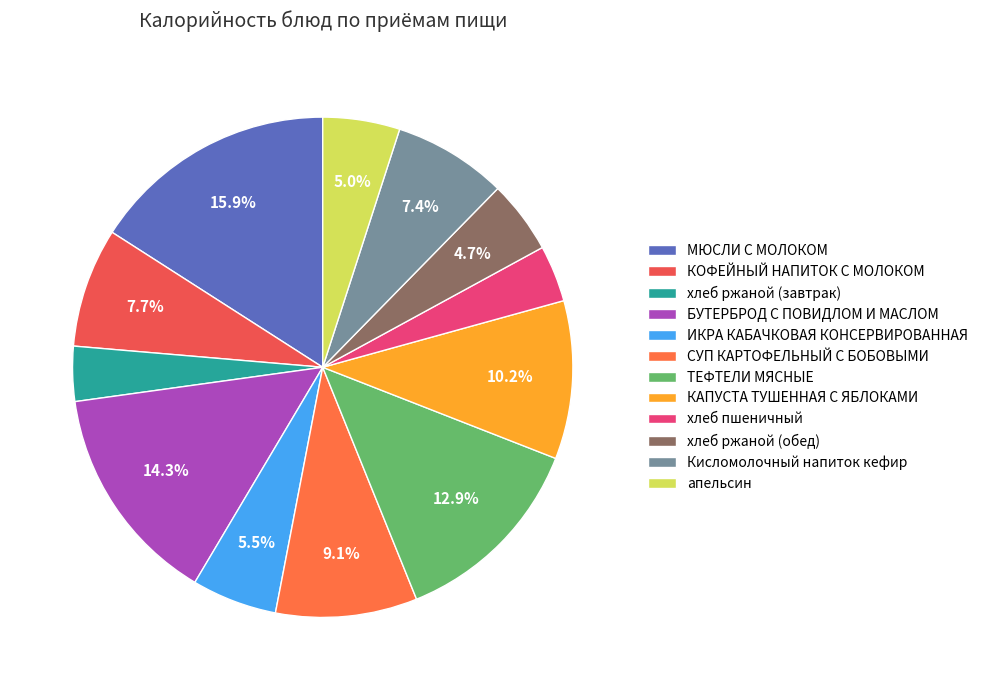

Which category has the smallest portion of the pie?

хлеб ржаной (завтрак)